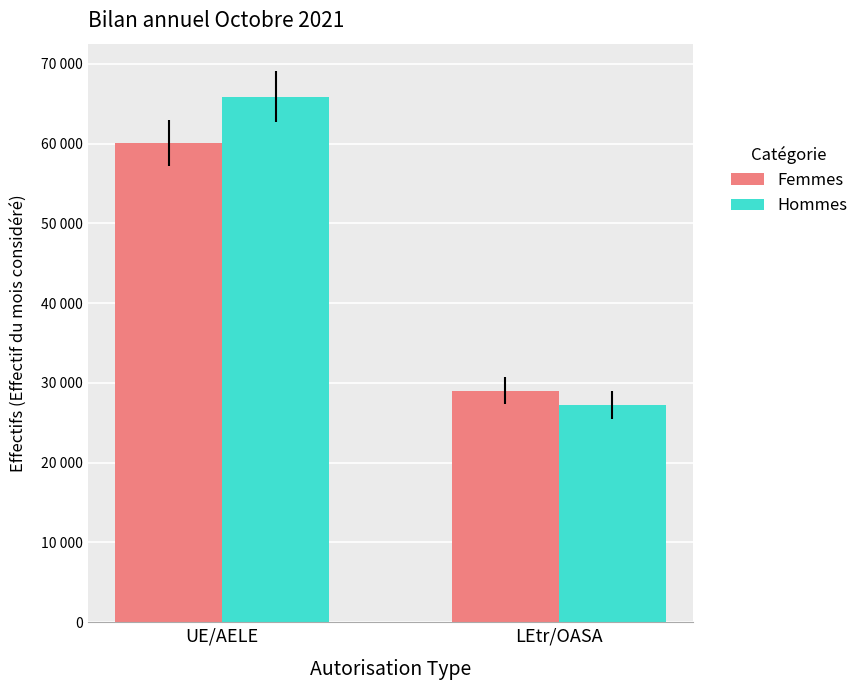

What are all the series names shown in the legend?

Femmes, Hommes